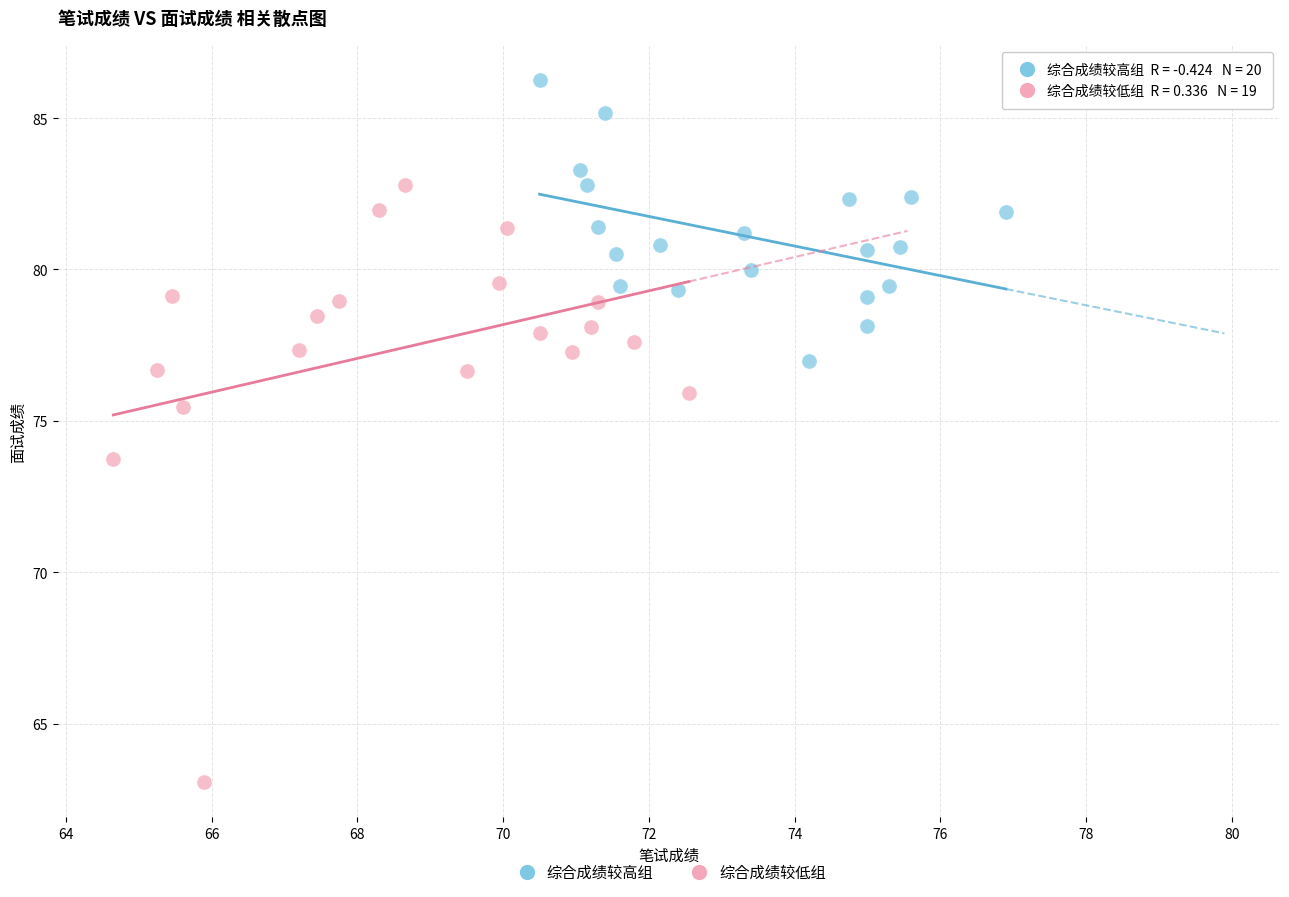

Which series contains the lowest Y value?

综合成绩较低组